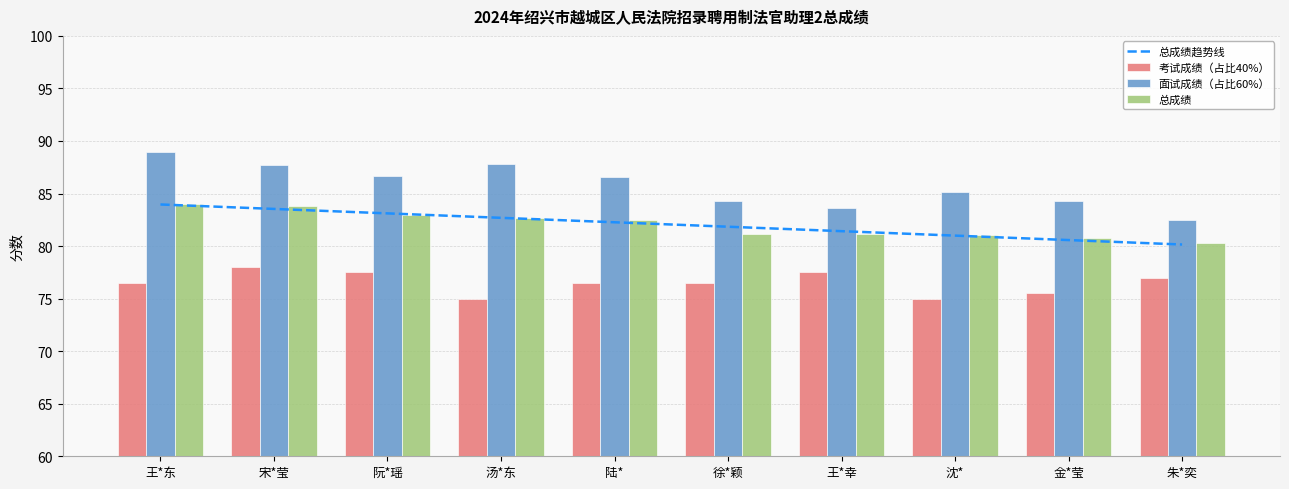

Count the number of data series in this chart.

4